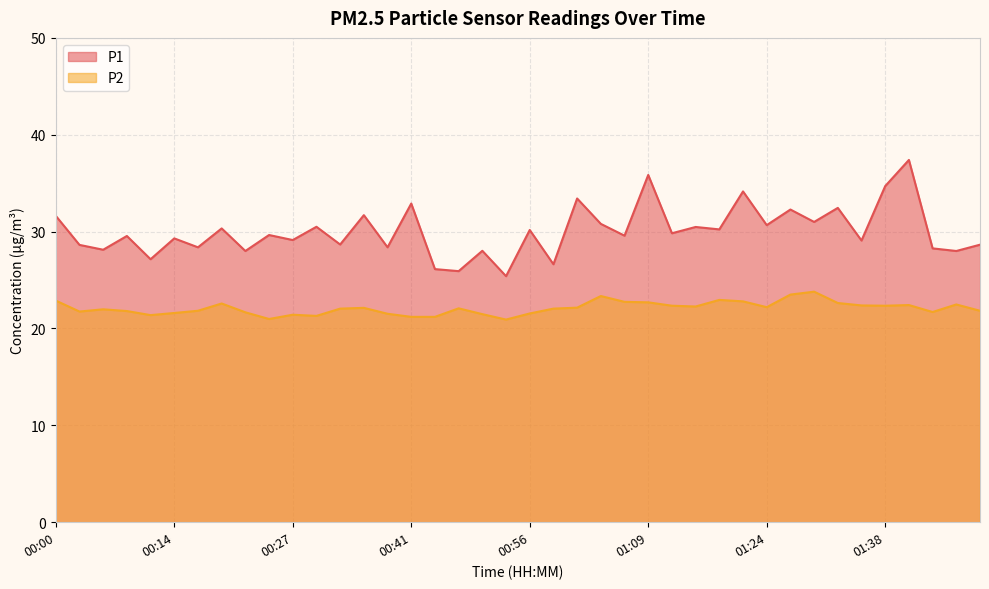

Reading left to right, transcribe all the data shown in this chart.

P1: 00:00=31.6	00:02=28.6	00:05=28.1	00:08=29.6	00:11=27.1	00:14=29.3	00:16=28.4	00:19=30.3	00:22=28.0	00:25=29.6	00:27=29.1	00:30=30.5	00:33=28.7	00:36=31.7	00:38=28.4	00:41=32.9	00:44=26.1	00:47=25.9	00:50=28.0	00:52=25.4	00:56=30.2	00:58=26.6	01:01=33.4	01:04=30.8	01:07=29.6	01:09=35.9	01:12=29.8	01:15=30.5	01:18=30.2	01:21=34.1	01:24=30.7	01:27=32.3	01:29=31.0	01:32=32.5	01:35=29.1	01:38=34.7	01:40=37.4	01:43=28.3	01:46=28.0	01:49=28.6
P2: 00:00=22.9	00:02=21.8	00:05=22.0	00:08=21.8	00:11=21.4	00:14=21.6	00:16=21.8	00:19=22.6	00:22=21.7	00:25=21.0	00:27=21.4	00:30=21.3	00:33=22.1	00:36=22.1	00:38=21.5	00:41=21.2	00:44=21.2	00:47=22.1	00:50=21.5	00:52=20.9	00:56=21.6	00:58=22.1	01:01=22.1	01:04=23.4	01:07=22.8	01:09=22.7	01:12=22.4	01:15=22.3	01:18=22.9	01:21=22.8	01:24=22.2	01:27=23.5	01:29=23.8	01:32=22.6	01:35=22.4	01:38=22.4	01:40=22.4	01:43=21.7	01:46=22.5	01:49=21.8